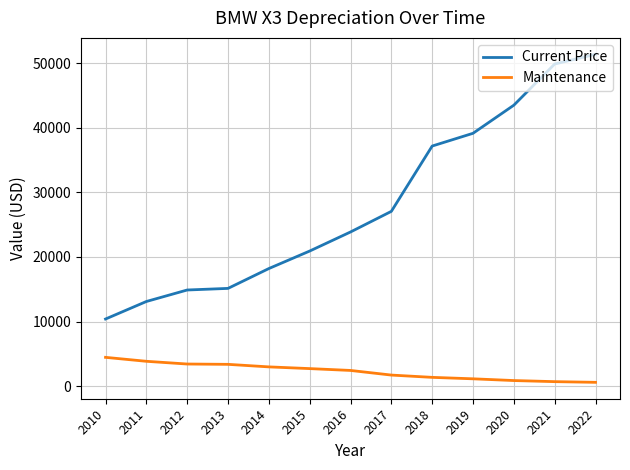

What is the difference between the highest and lowest values at 2012?

11467